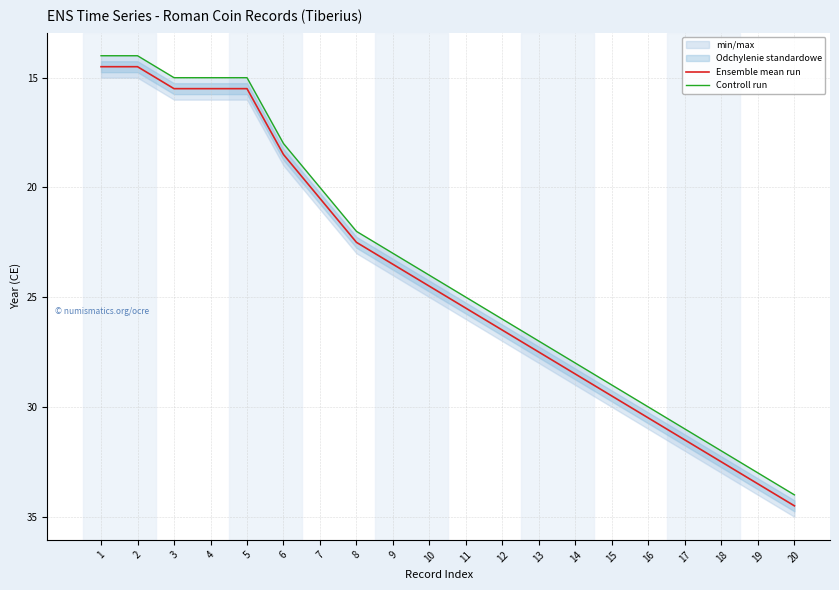

The value of Controll run at 13 is 27.0. True or false?

True